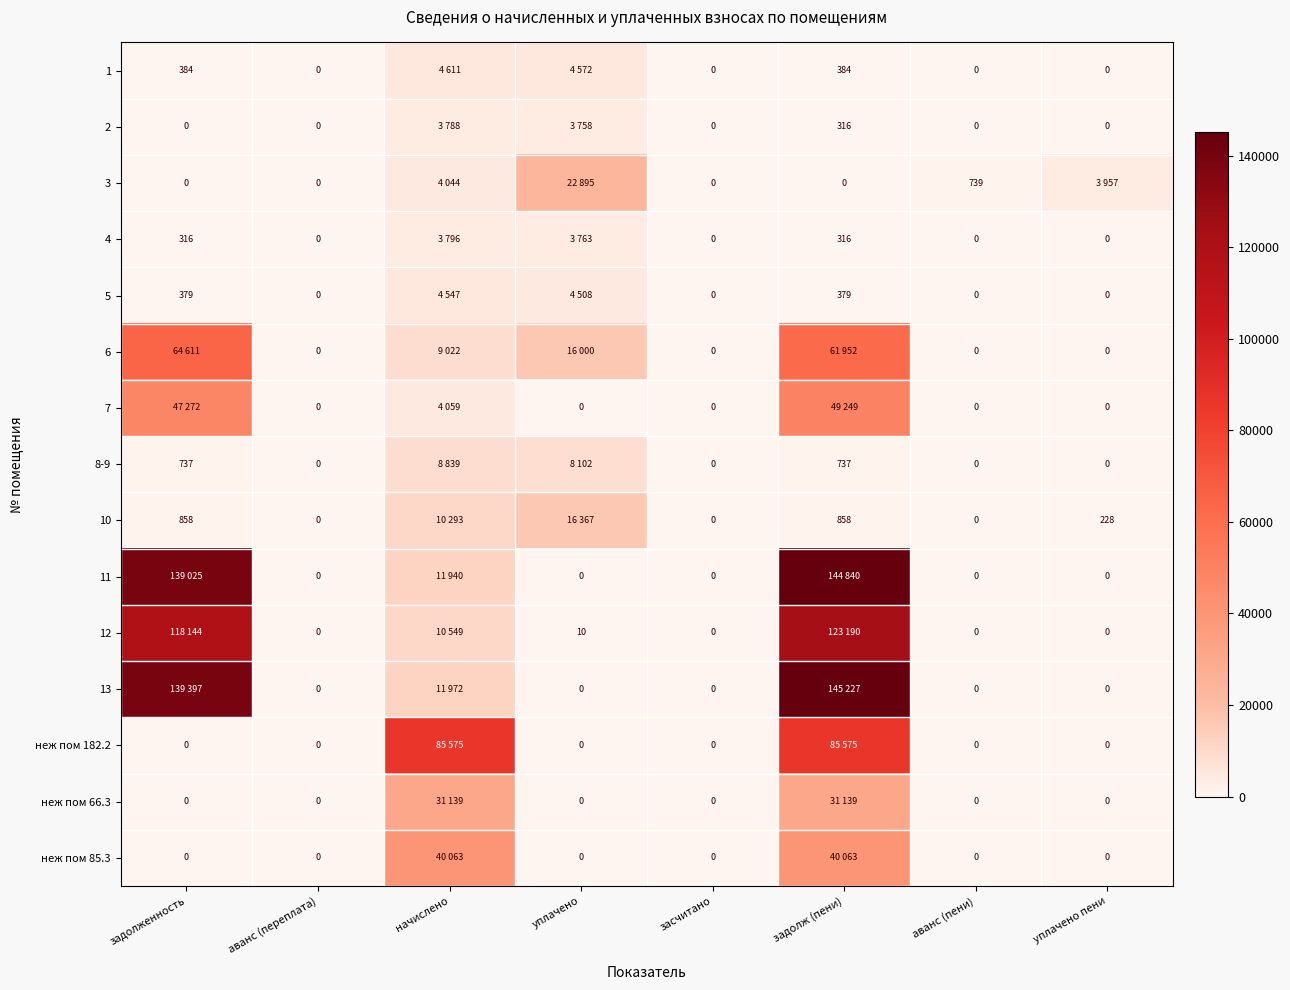

What is the sum of all 8-9 values?

18415.0